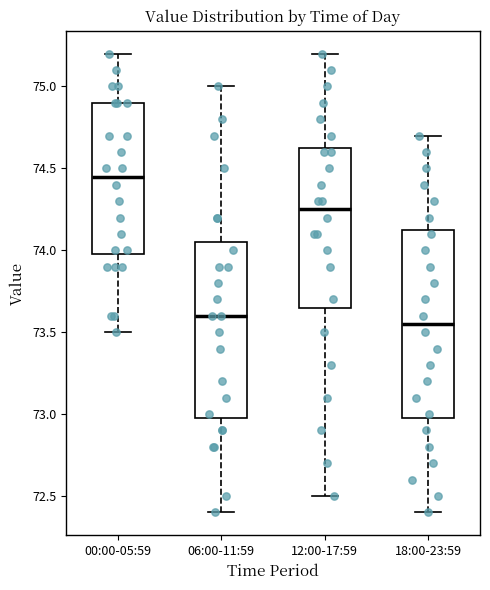

Reading left to right, read every box against the y-axis: the position of its median line, the range the box covers, and the ends of its whiskers. The values are not printed on the chart, so give them approximately, as read against the axis.

00:00-05:59: median 74.45, box 74.00 to 74.90, whiskers 73.50 to 75.20
06:00-11:59: median 73.60, box 73.00 to 74.05, whiskers 72.40 to 75.00
12:00-17:59: median 74.25, box 73.65 to 74.65, whiskers 72.50 to 75.20
18:00-23:59: median 73.55, box 73.00 to 74.15, whiskers 72.40 to 74.70